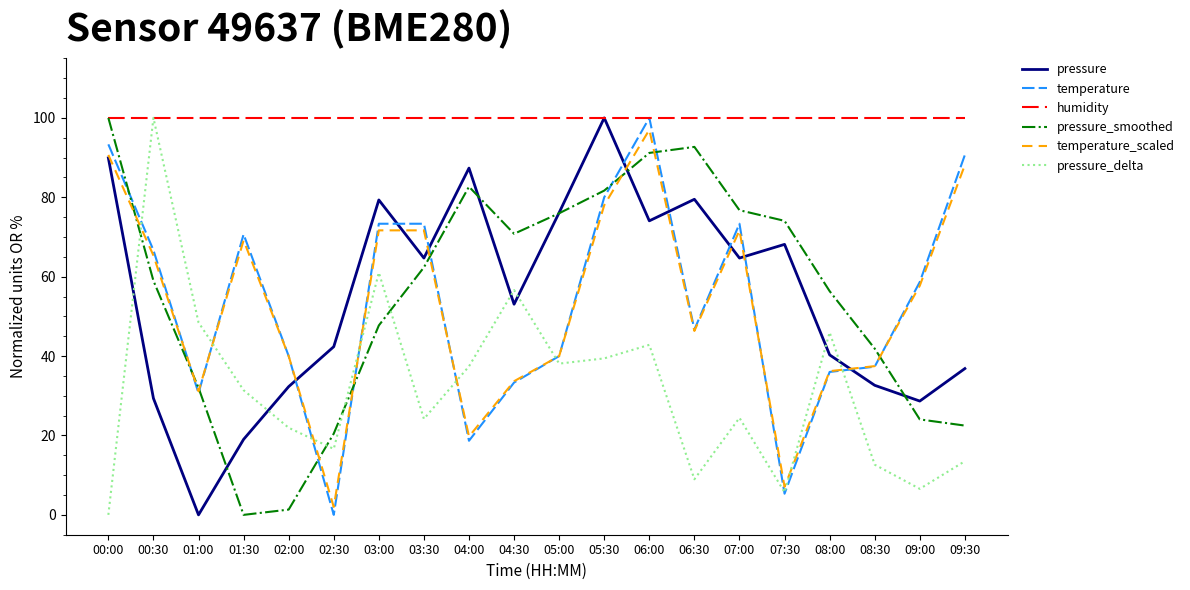

What value does the pressure_smoothed series have at 05:30?

81.7